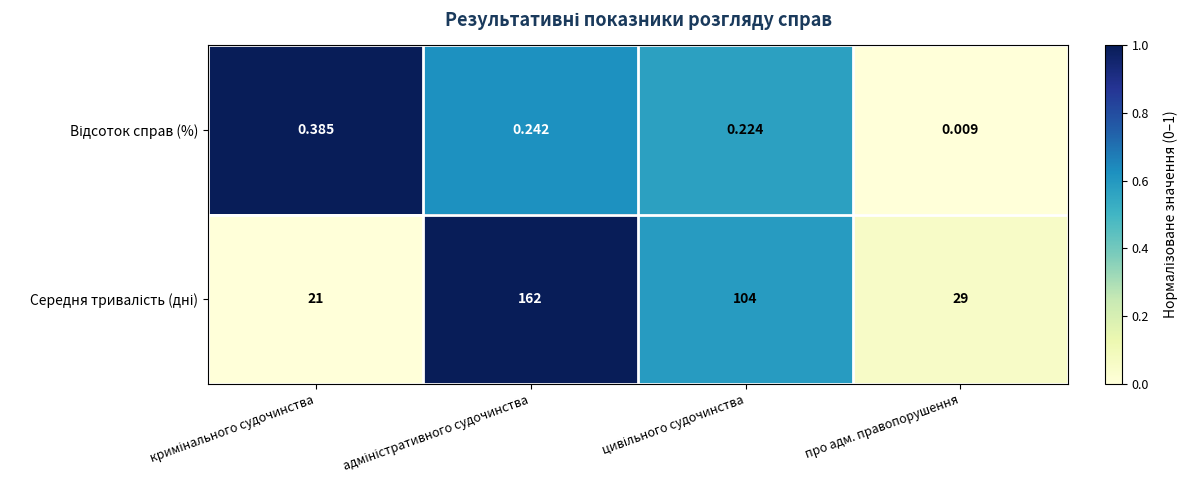

Which category has the lowest value across all series?

про адм. правопорушення